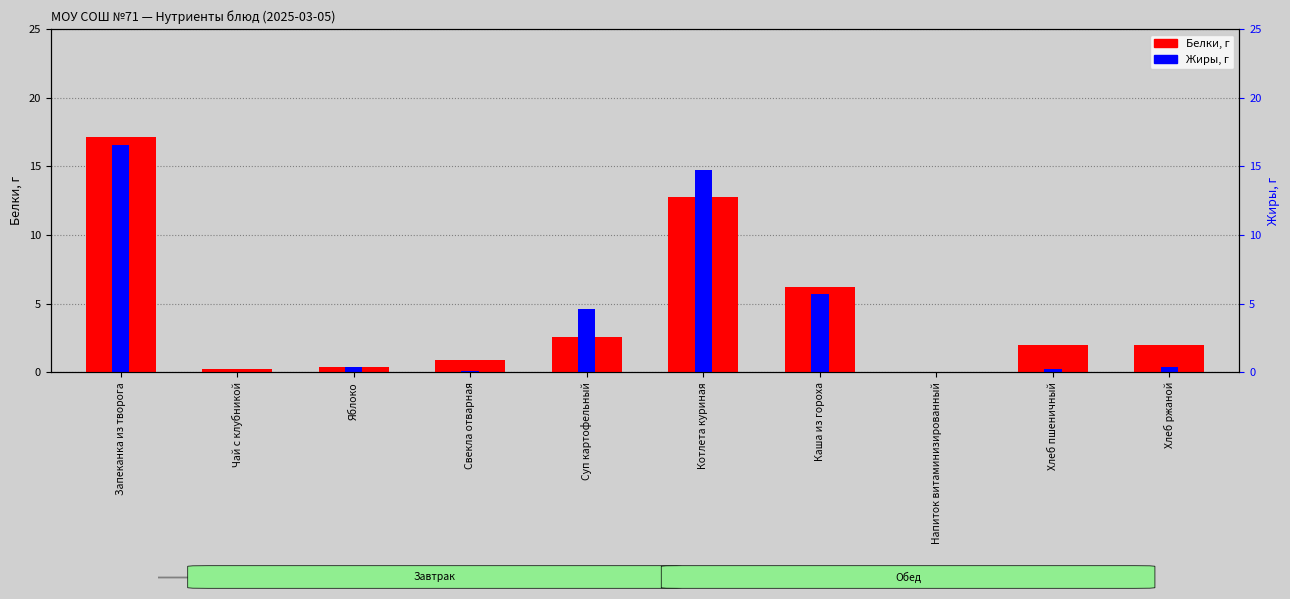

True or false: Белки has a value of 9.6 at Каша из гороха.

False